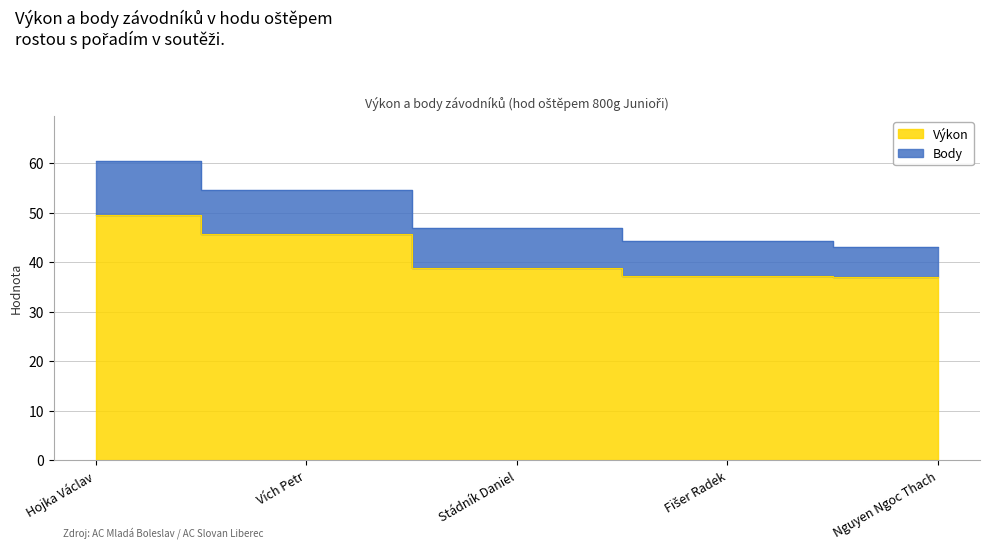

What is the average value?

41.7